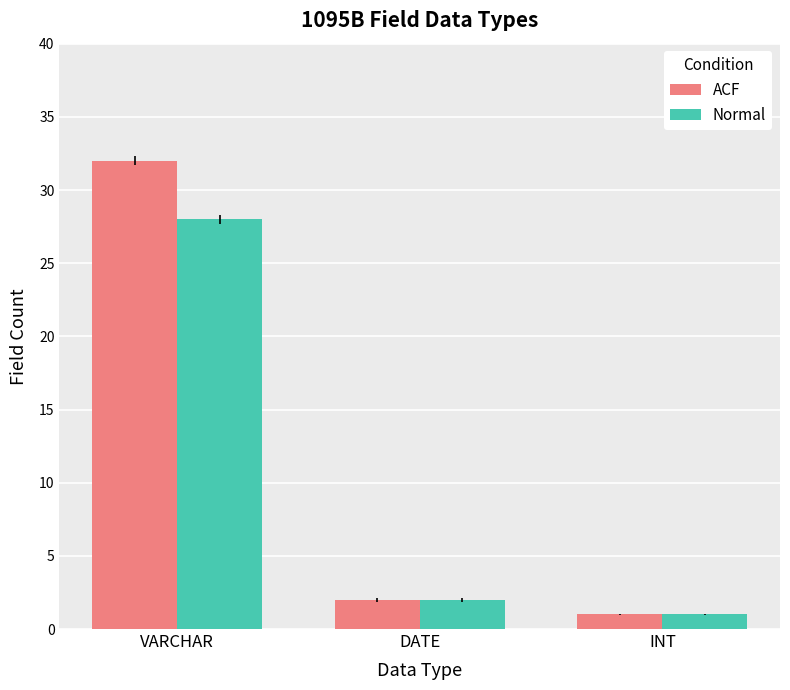

What is the difference between the maximum and minimum values in the Normal series?

27